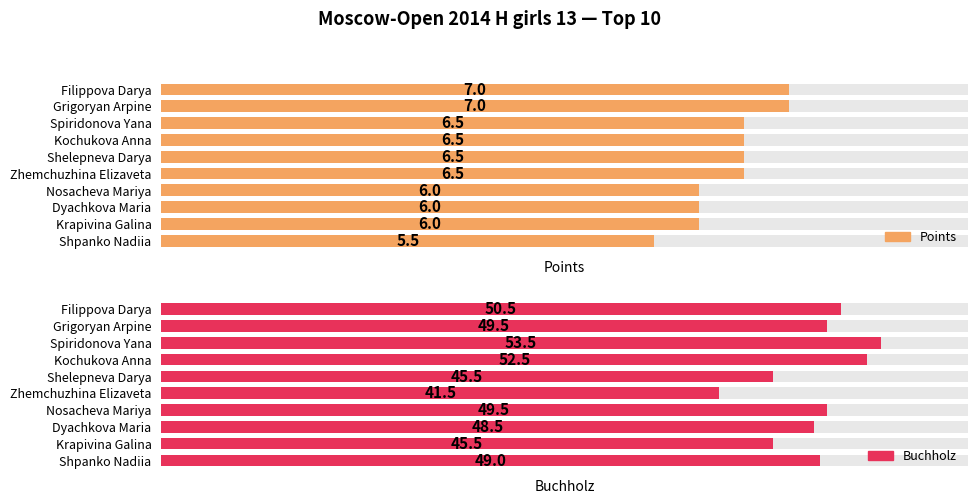

What is the approximate value of Buchholz at Filippova Darya?

50.5